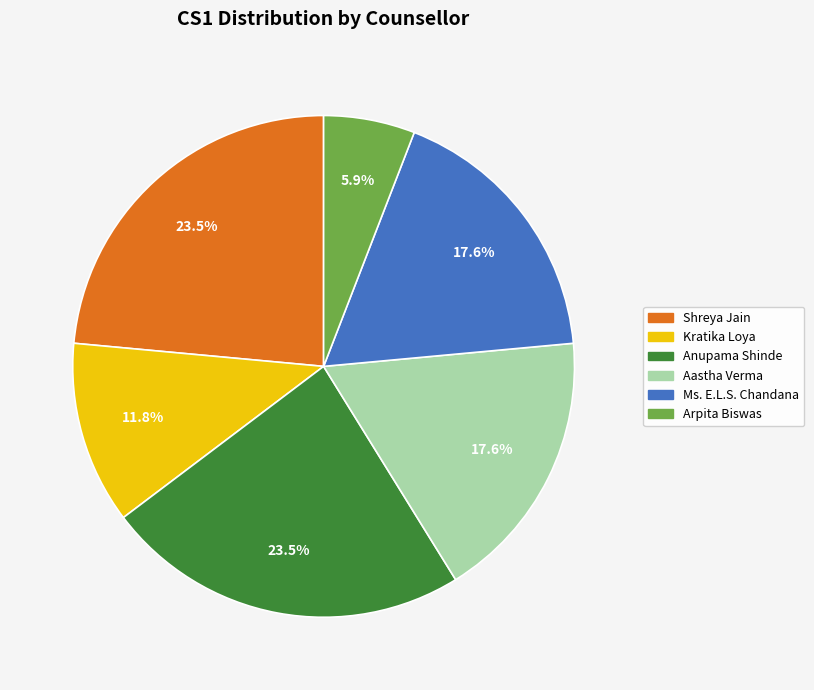

Count the number of slices in the pie.

6